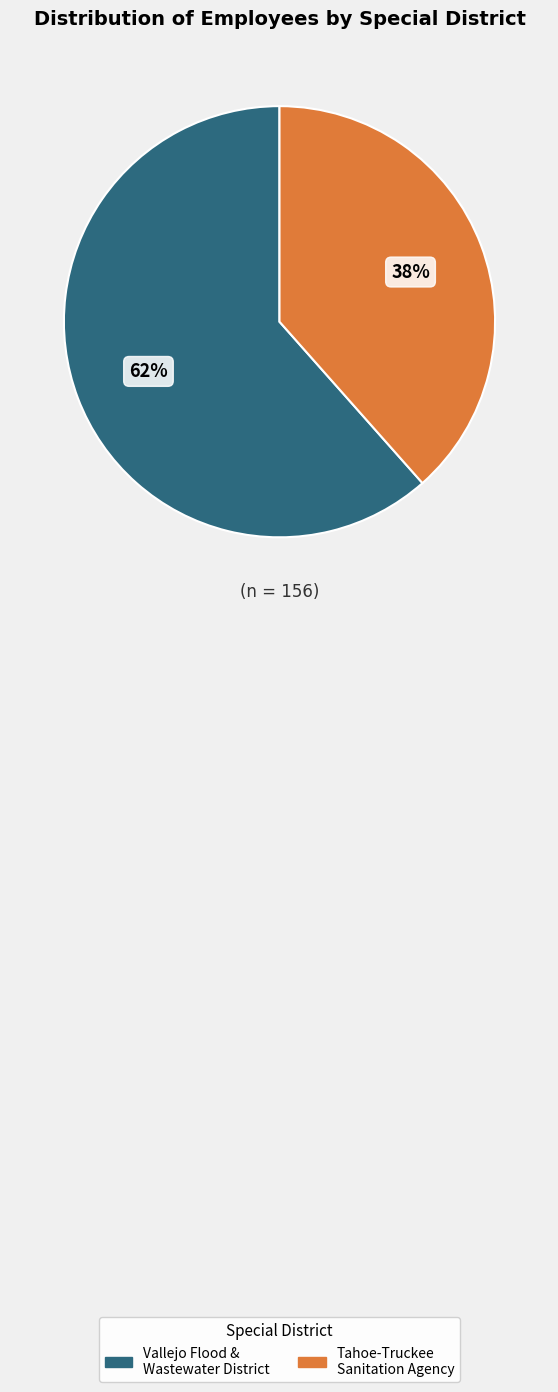

Count the number of slices in the pie.

2